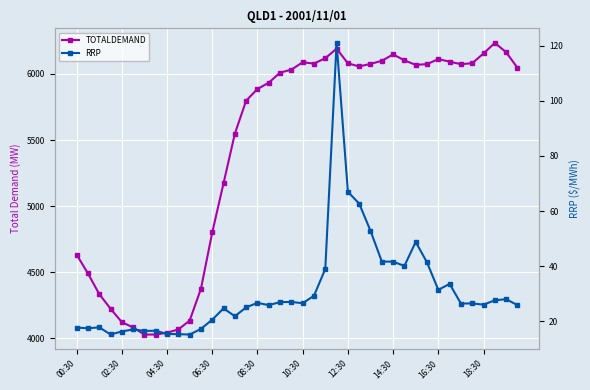

The value of RRP at 33 is 33.6. True or false?

True